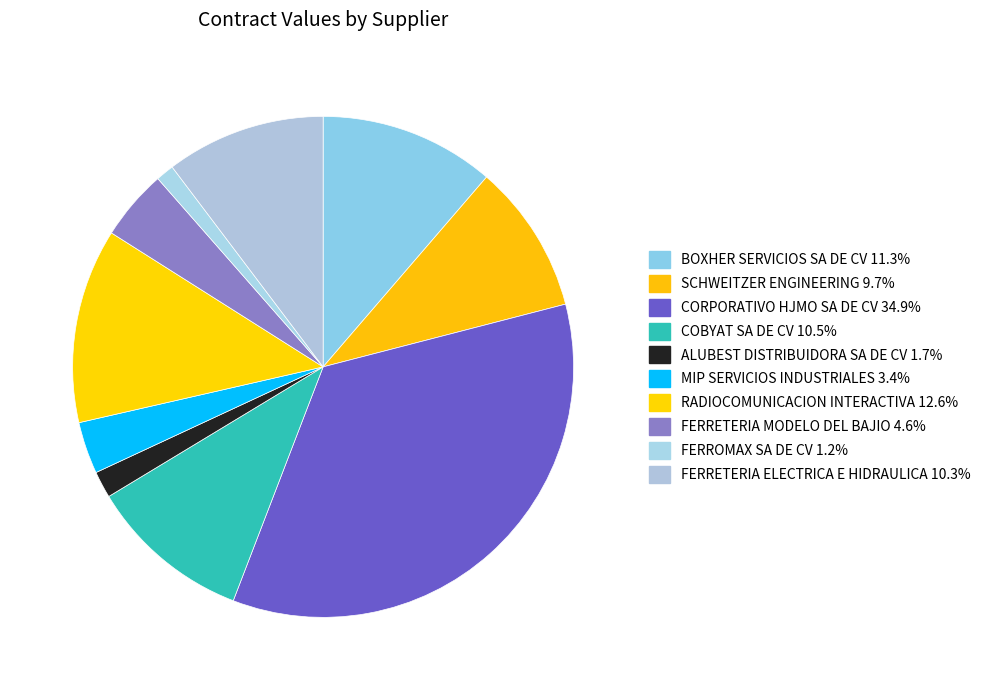

What is the largest slice in the pie chart?

CORPORATIVO HJMO SA DE CV